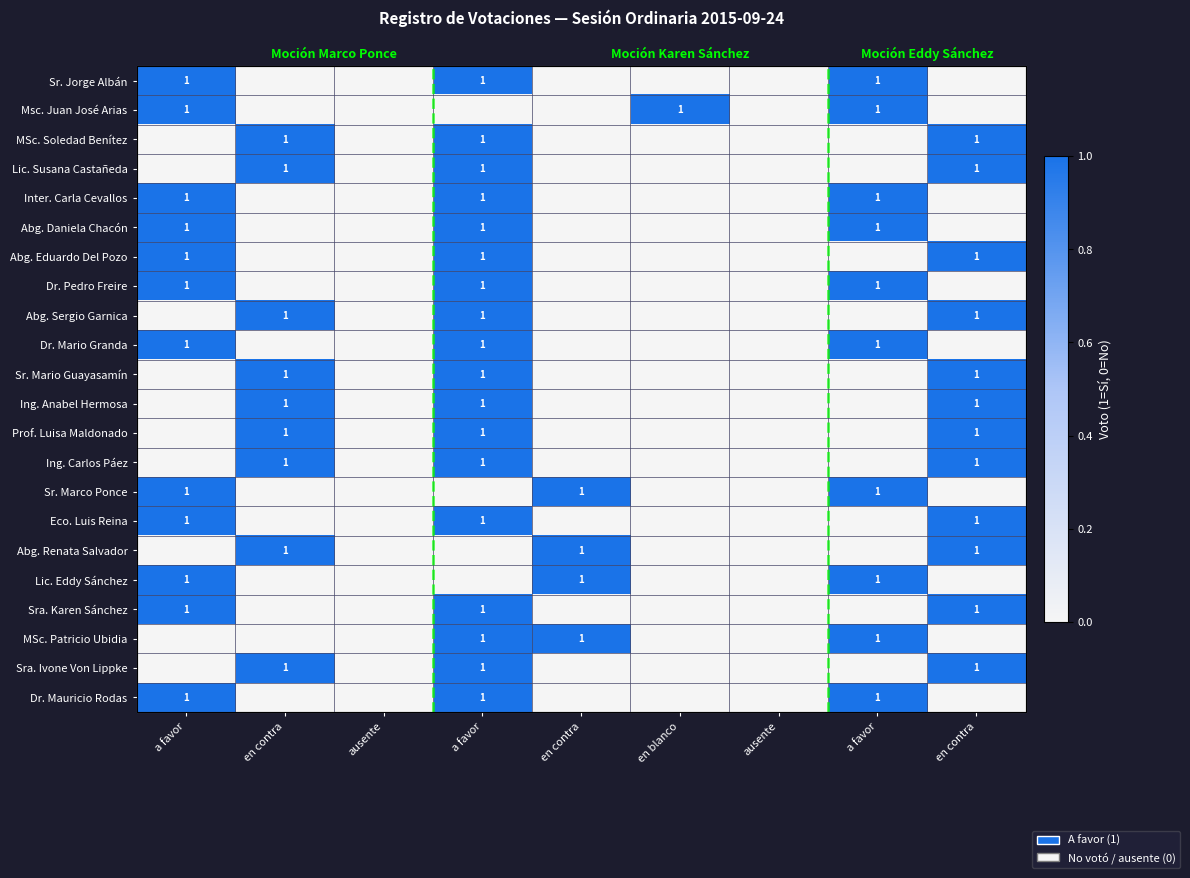

At which category is the sum across all series the highest?

a favor